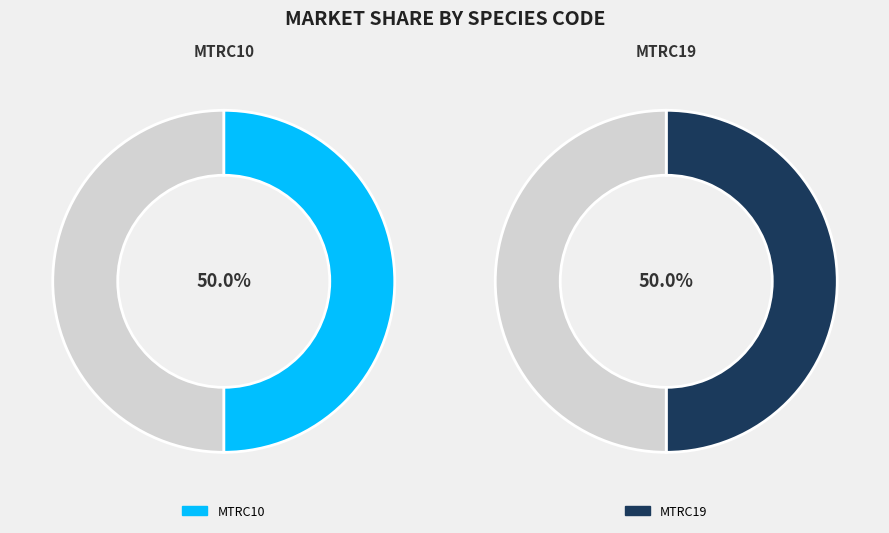

Is it true that MTRC19 is 50% of the pie?

True